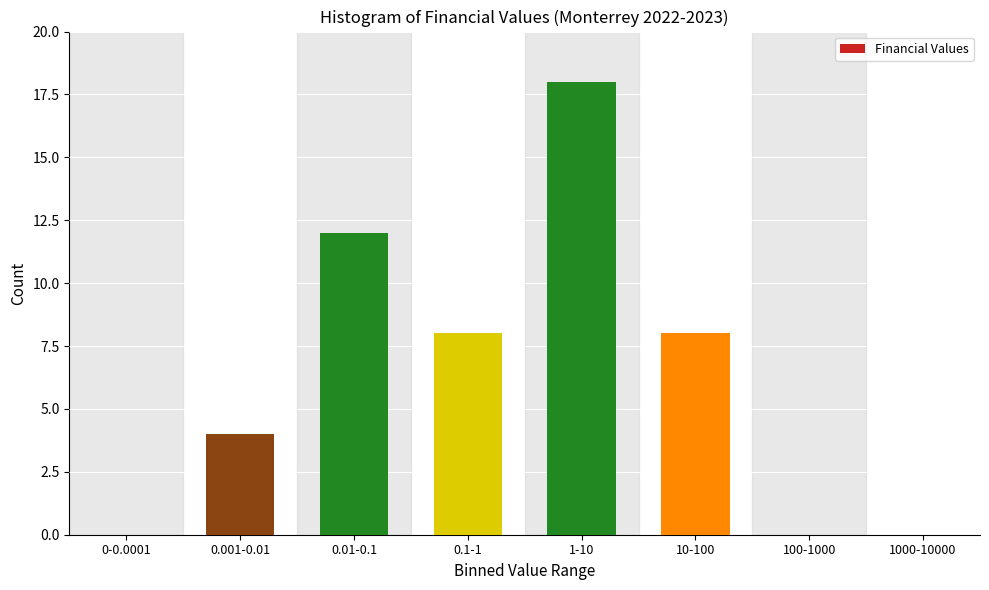

Reading left to right, extract all data points from this chart.

0-0.0001=0	0.001-0.01=4	0.01-0.1=12	0.1-1=8	1-10=18	10-100=8	100-1000=0	1000-10000=0